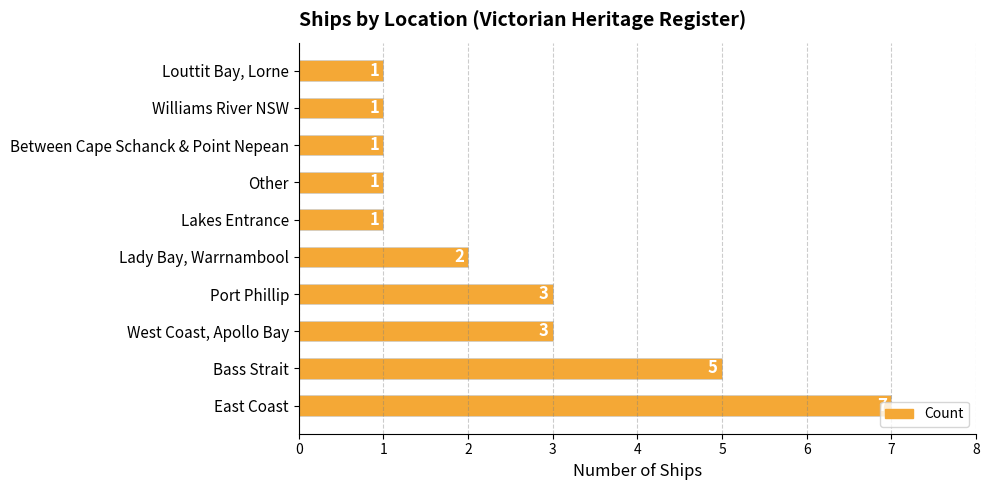

How many data points does each series have?

10